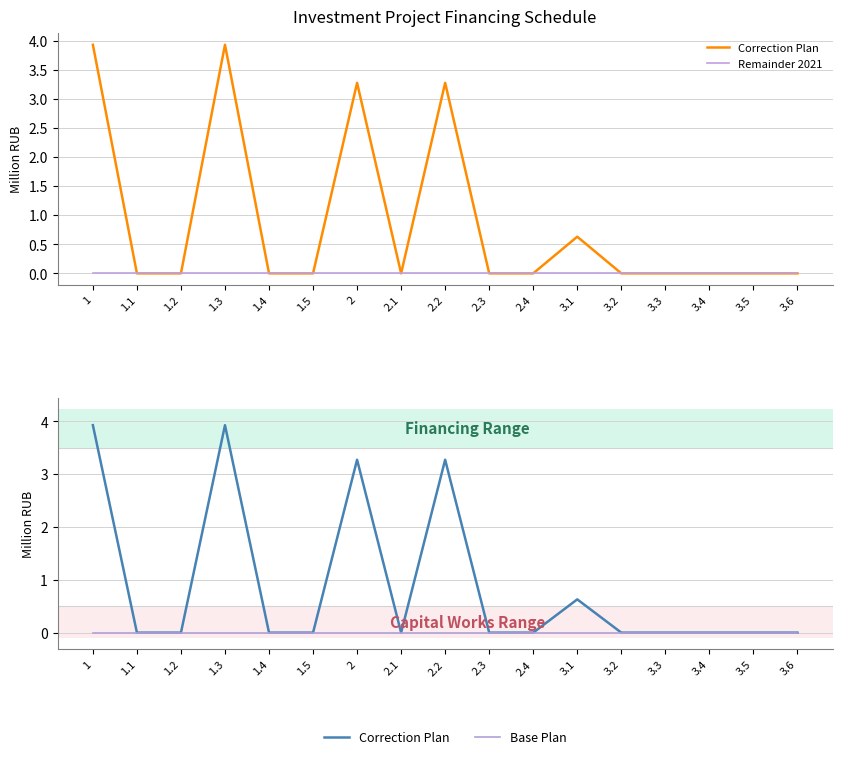

What is the label of the 16th point from the left?

3.5